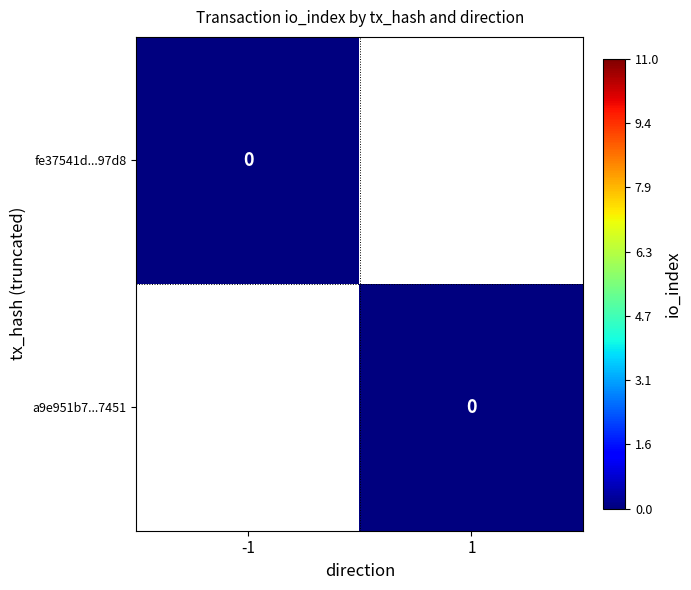

At which category does the chart reach its peak across all series?

-1